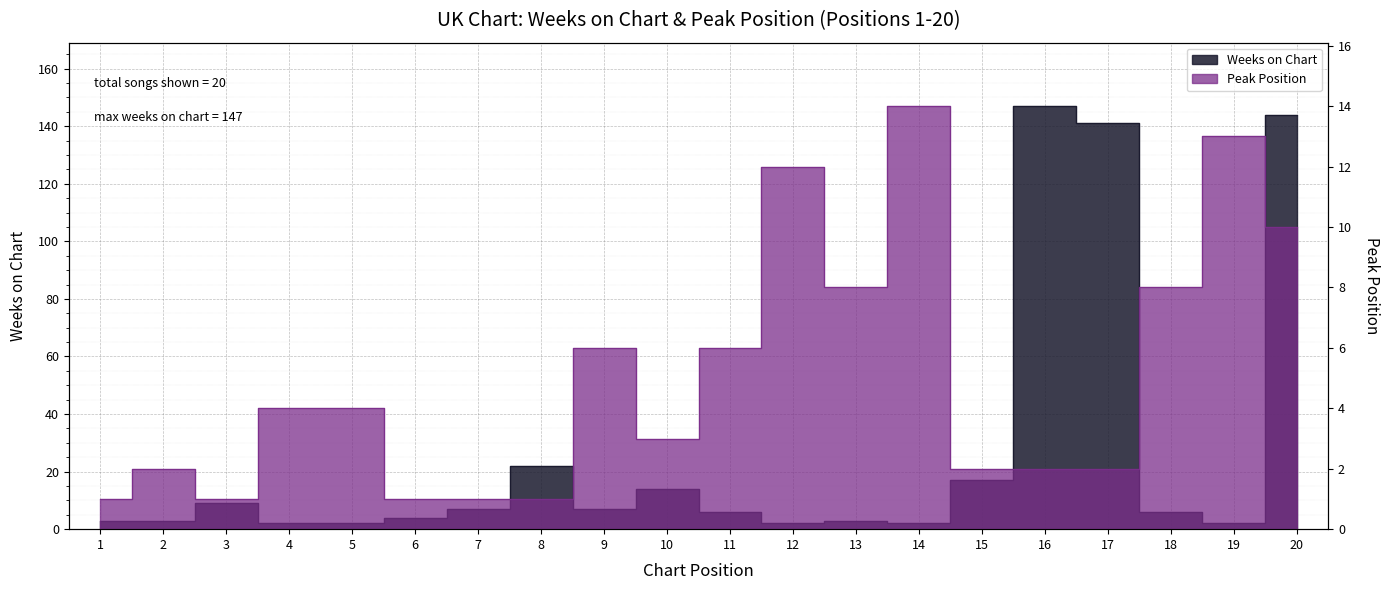

Which series has the largest range (max minus min)?

Weeks on Chart